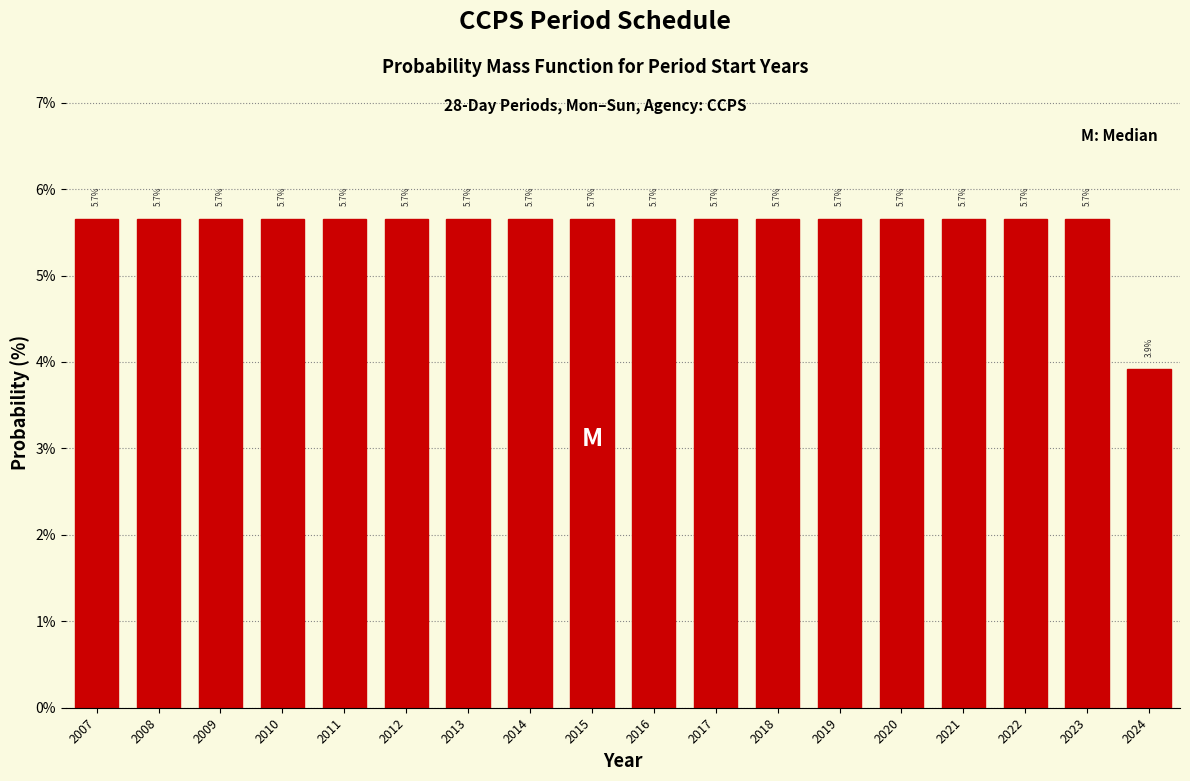

Reading left to right, transcribe all the data shown in this chart.

2007=5.7	2008=5.7	2009=5.7	2010=5.7	2011=5.7	2012=5.7	2013=5.7	2014=5.7	2015=5.7	2016=5.7	2017=5.7	2018=5.7	2019=5.7	2020=5.7	2021=5.7	2022=5.7	2023=5.7	2024=3.9